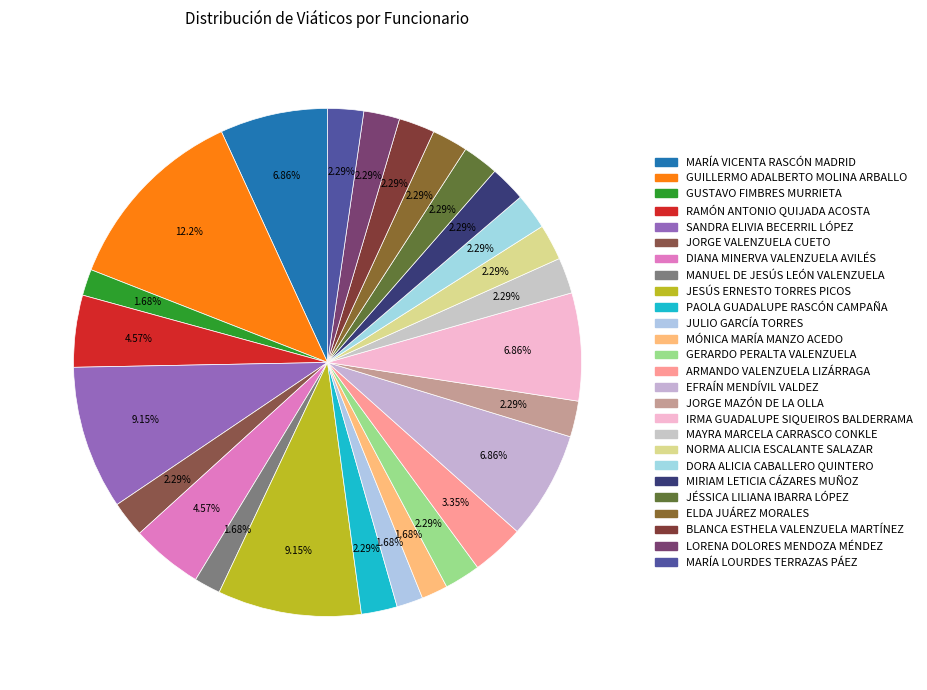

How many segments does this pie chart have?

26